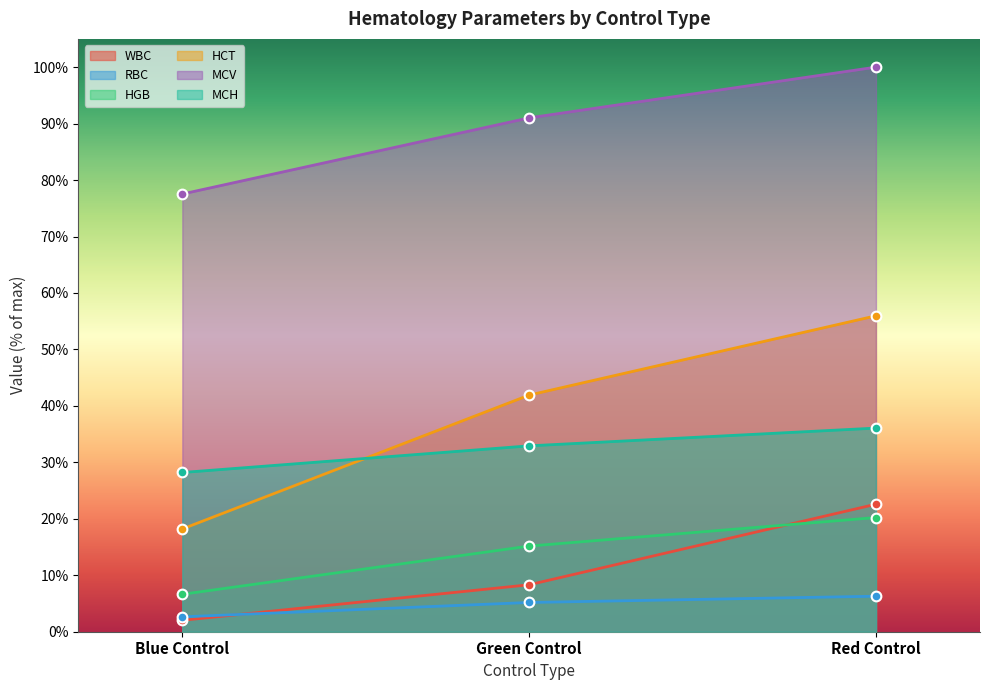

Is the value of RBC at Green Control greater than the value of WBC at Red Control?

No